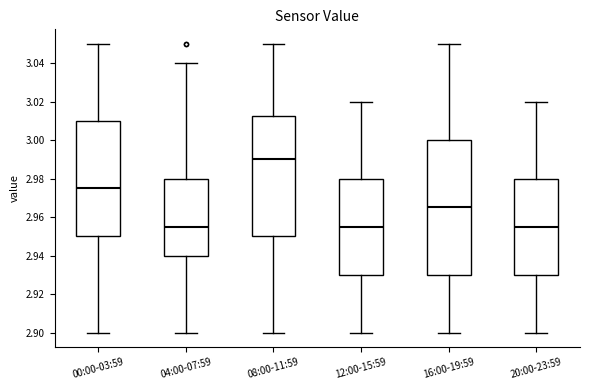

Which box has the highest median line?

08:00-11:59